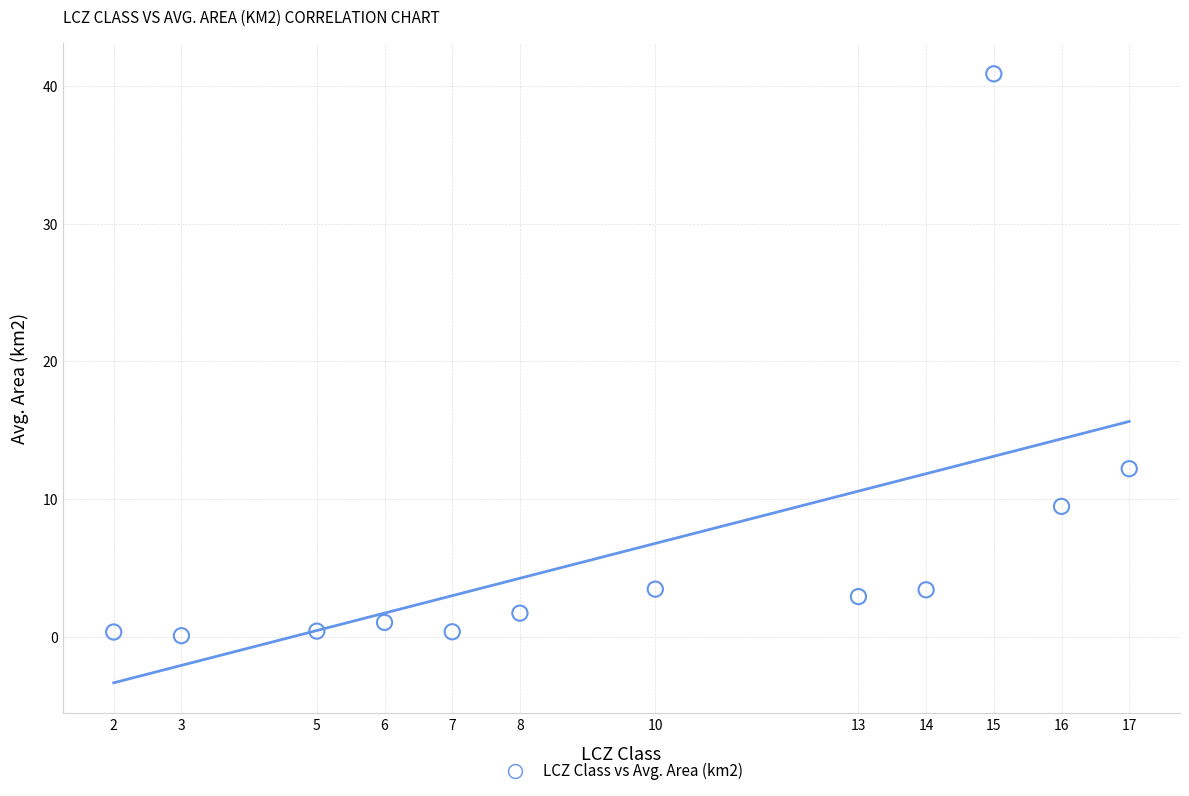

What Y value in the scatter plot is closest to 20?

12.2